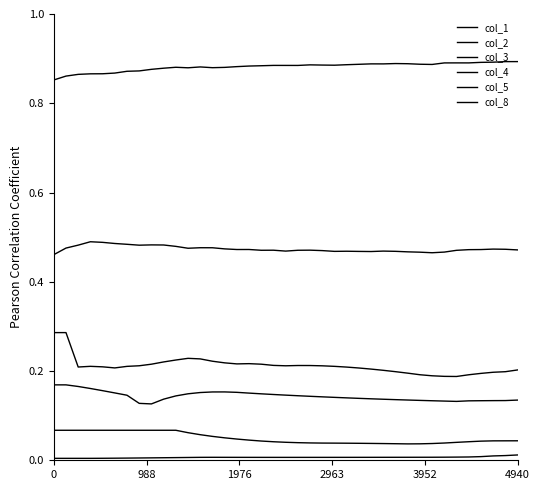

Reading left to right, list all the values displayed in this chart.

col_1: 0.9	0.9	0.9	0.9	0.9	0.9	0.9	0.9	0.9	0.9	0.9	0.9	0.9	0.9	0.9	0.9	0.9	0.9	0.9	0.9	0.9	0.9	0.9	0.9	0.9	0.9	0.9	0.9	0.9	0.9	0.9	0.9	0.9	0.9	0.9	0.9	0.9	0.9	0.9
col_2: 0.5	0.5	0.5	0.5	0.5	0.5	0.5	0.5	0.5	0.5	0.5	0.5	0.5	0.5	0.5	0.5	0.5	0.5	0.5	0.5	0.5	0.5	0.5	0.5	0.5	0.5	0.5	0.5	0.5	0.5	0.5	0.5	0.5	0.5	0.5	0.5	0.5	0.5	0.5
col_3: 0.3	0.3	0.2	0.2	0.2	0.2	0.2	0.2	0.2	0.2	0.2	0.2	0.2	0.2	0.2	0.2	0.2	0.2	0.2	0.2	0.2	0.2	0.2	0.2	0.2	0.2	0.2	0.2	0.2	0.2	0.2	0.2	0.2	0.2	0.2	0.2	0.2	0.2	0.2
col_4: 0.2	0.2	0.2	0.2	0.2	0.2	0.1	0.1	0.1	0.1	0.1	0.1	0.2	0.2	0.2	0.2	0.2	0.1	0.1	0.1	0.1	0.1	0.1	0.1	0.1	0.1	0.1	0.1	0.1	0.1	0.1	0.1	0.1	0.1	0.1	0.1	0.1	0.1	0.1
col_5: 0.1	0.1	0.1	0.1	0.1	0.1	0.1	0.1	0.1	0.1	0.1	0.1	0.1	0.1	0.1	0.0	0.0	0.0	0.0	0.0	0.0	0.0	0.0	0.0	0.0	0.0	0.0	0.0	0.0	0.0	0.0	0.0	0.0	0.0	0.0	0.0	0.0	0.0	0.0
col_8: 0.0	0.0	0.0	0.0	0.0	0.0	0.0	0.0	0.0	0.0	0.0	0.0	0.0	0.0	0.0	0.0	0.0	0.0	0.0	0.0	0.0	0.0	0.0	0.0	0.0	0.0	0.0	0.0	0.0	0.0	0.0	0.0	0.0	0.0	0.0	0.0	0.0	0.0	0.0